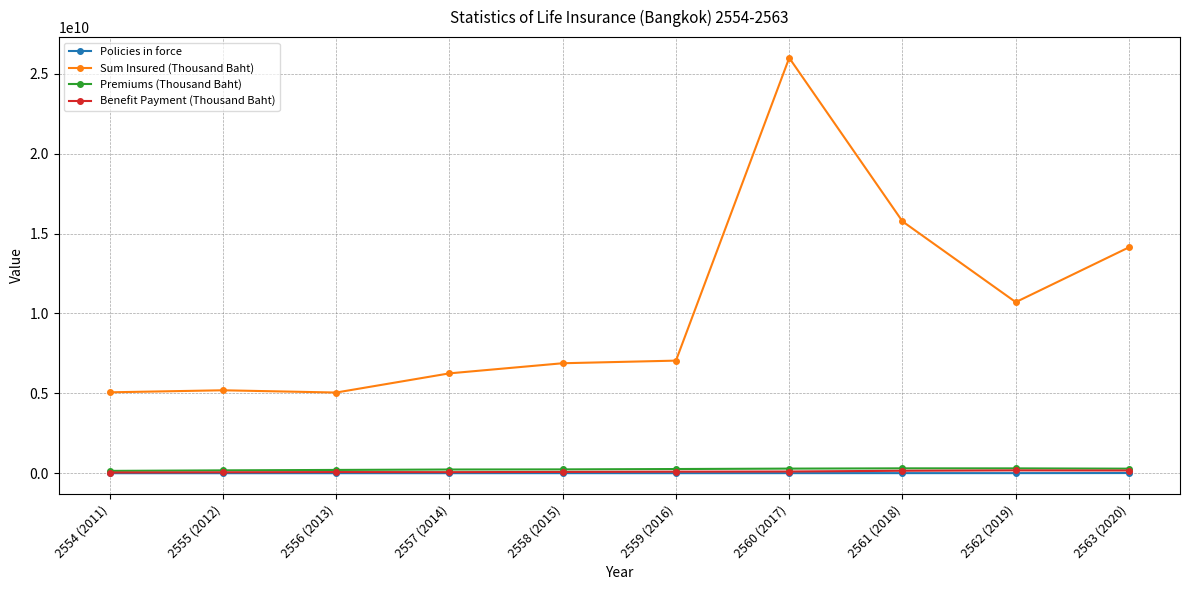

What is the difference between the highest and lowest values at 2556 (2013)?

5046468796